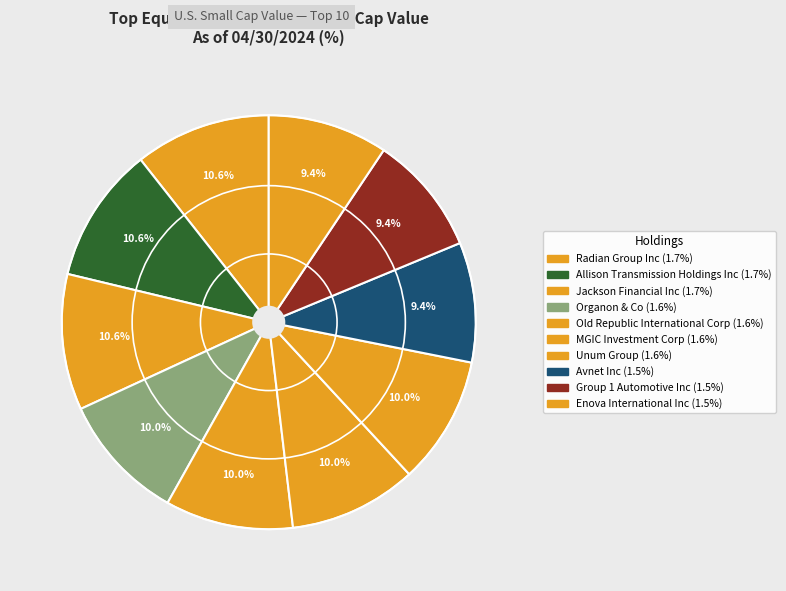

Which slice is the smallest?

Avnet Inc